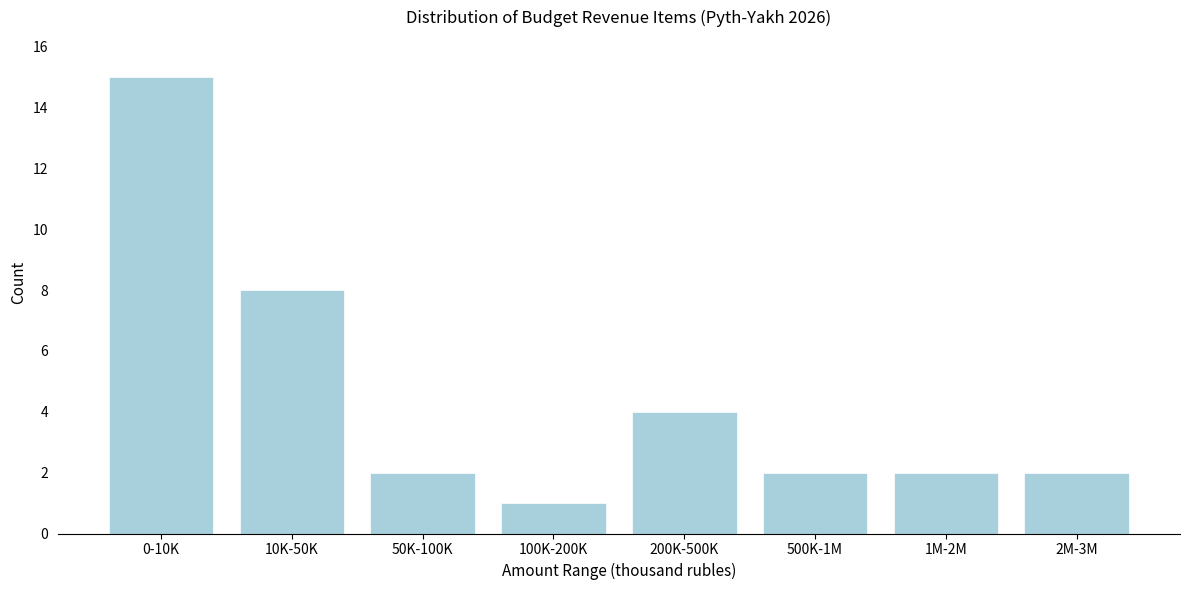

Reading left to right, what are all the values shown in this chart?

0-10K=15	10K-50K=8	50K-100K=2	100K-200K=1	200K-500K=4	500K-1M=2	1M-2M=2	2M-3M=2